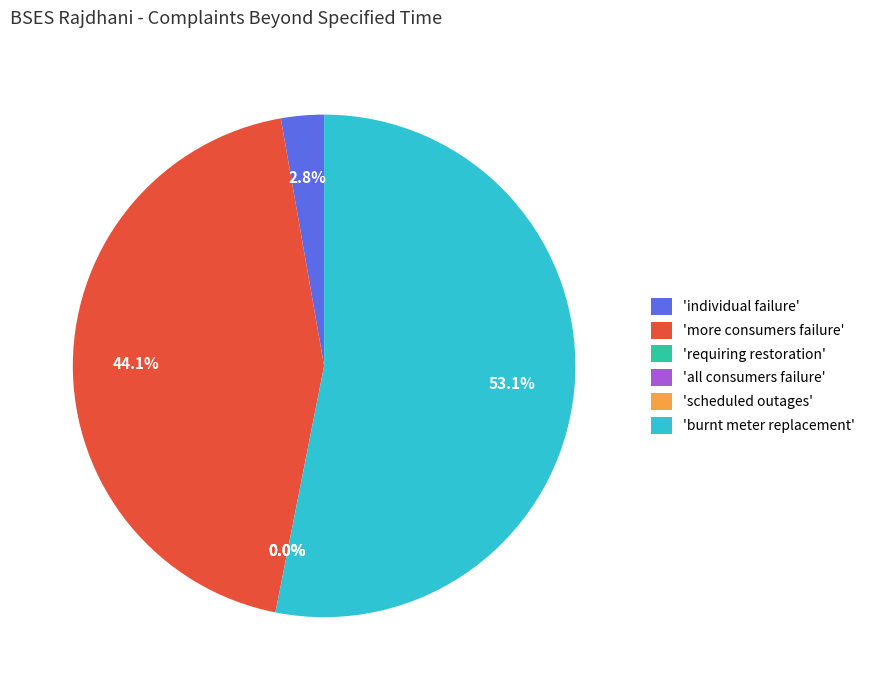

How many slices are in this pie chart?

6